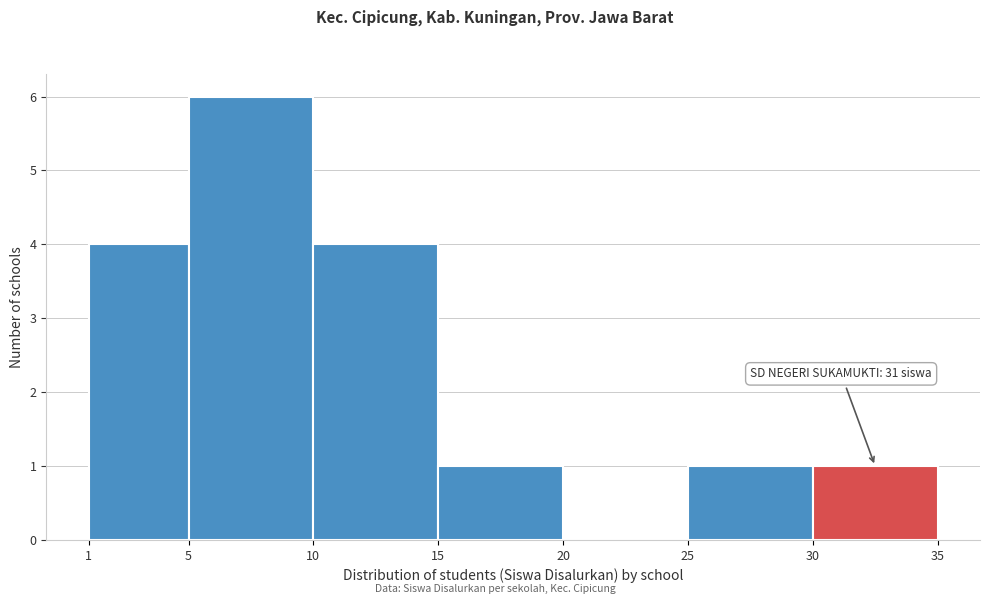

Which range on the x-axis has the tallest bar?

5 to 10